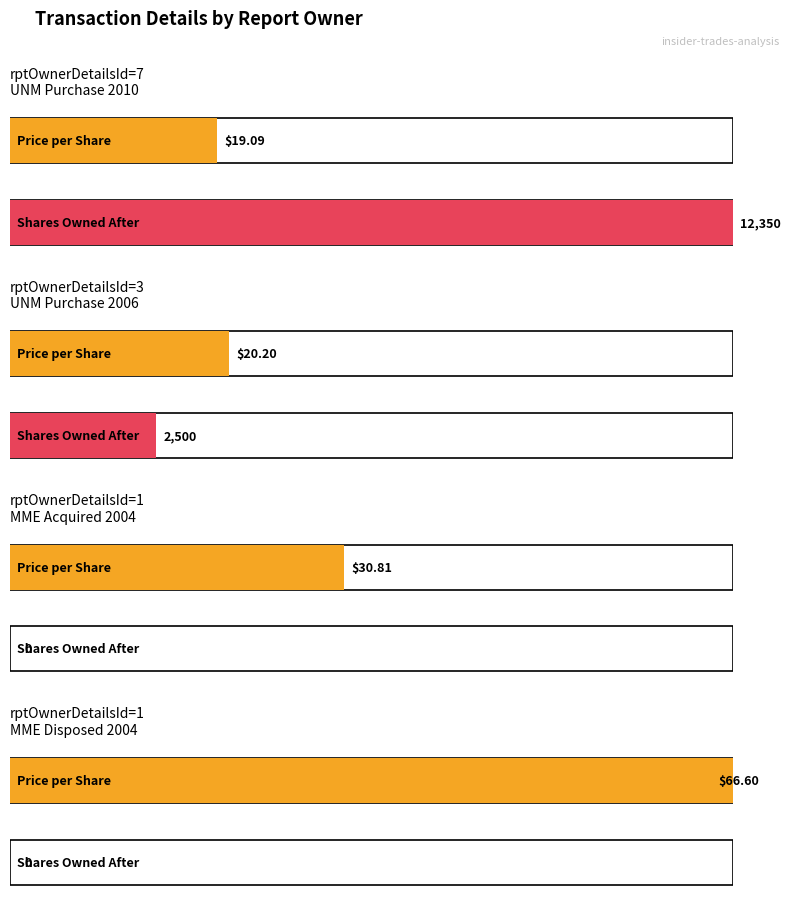

What is the highest value of the transactionPricePerShare series?

66.6